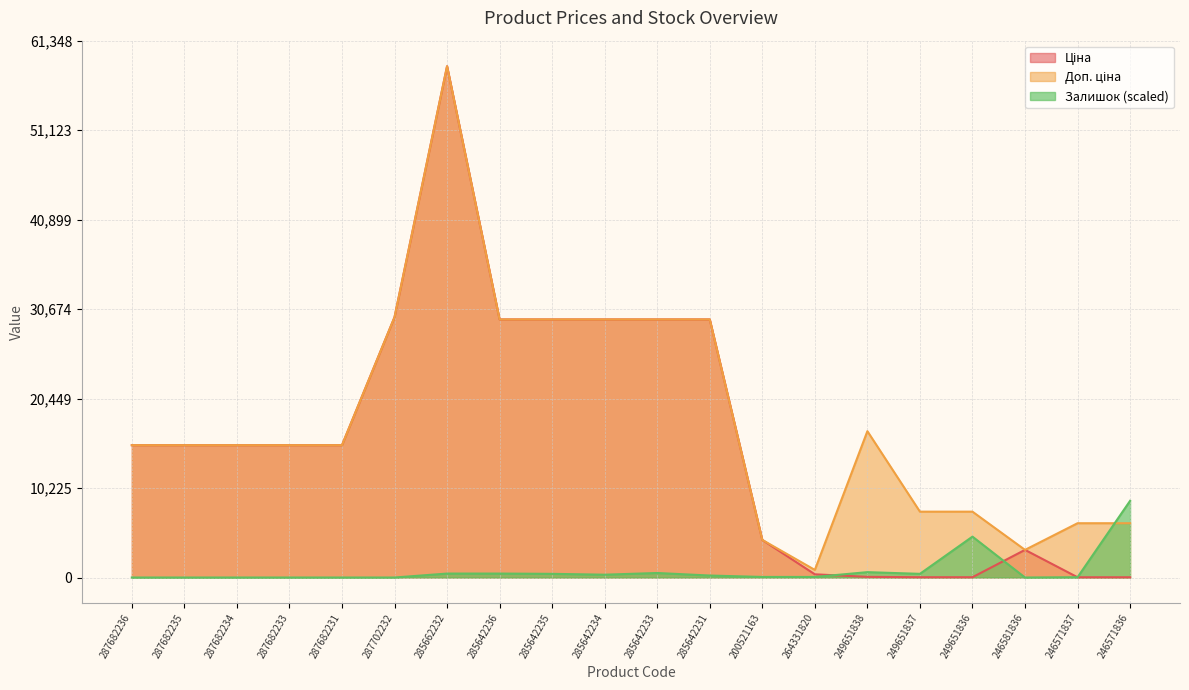

Between which two adjacent categories do Ціна and Доп. ціна first intersect?

200521163 and 264331820